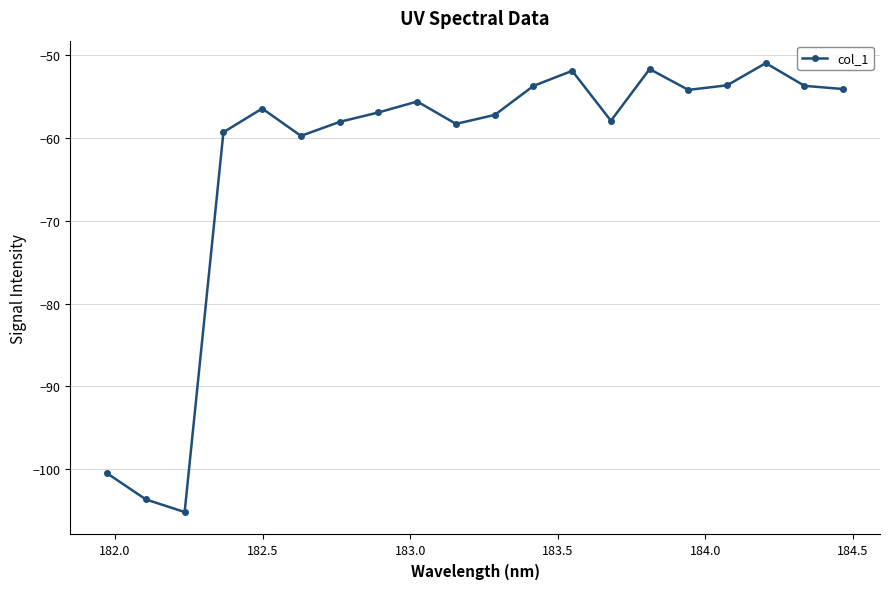

What is the sum of all values?

-1252.6